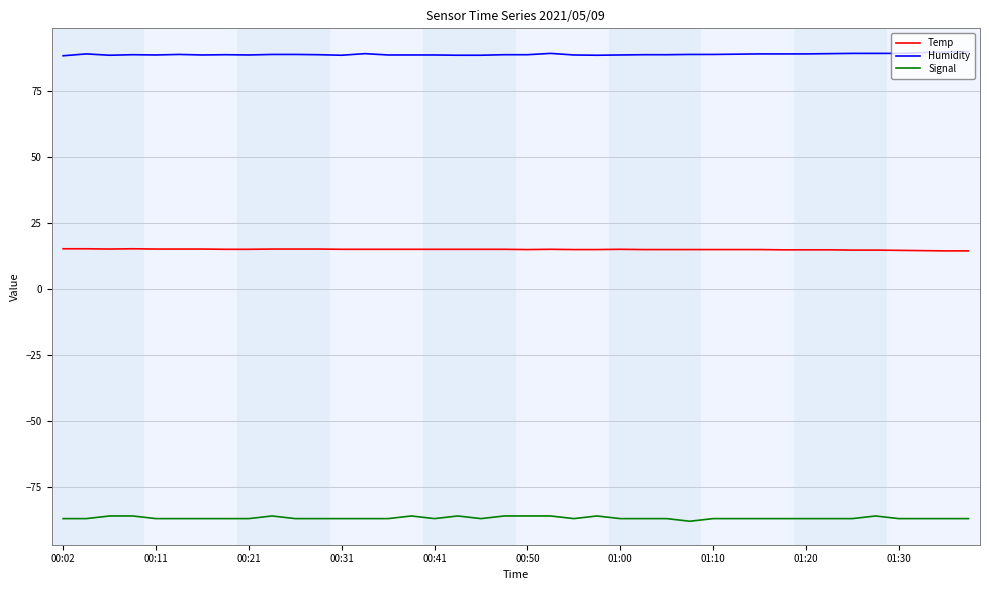

Rank the series by their maximum value, from highest to lowest.

Humidity, Temp, Signal